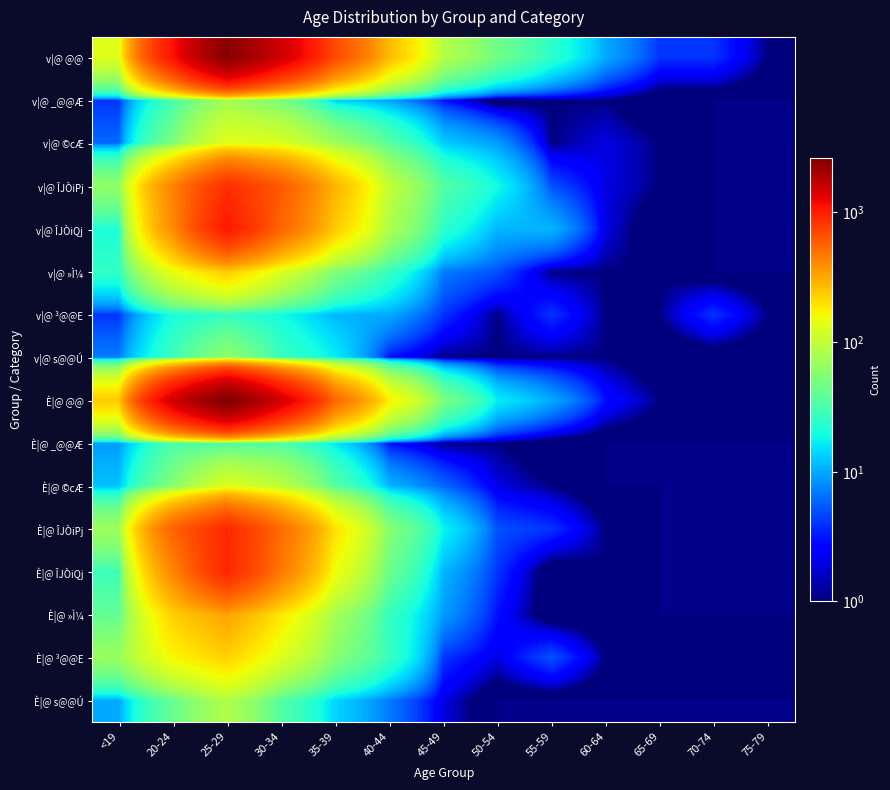

Reading right to left, list all the values displayed in this chart.

v|@ @@: 75-79=1	70-74=4	65-69=4	60-64=10	55-59=24	50-54=46	45-49=87	40-44=265	35-39=686	30-34=1501	25-29=2450	20-24=1106	<19=130
v|@ _@@Æ: 75-79=0	70-74=0	65-69=0	60-64=1	55-59=1	50-54=0	45-49=3	40-44=9	35-39=13	30-34=48	25-29=73	20-24=30	<19=4
v|@ ©cÆ: 75-79=0	70-74=0	65-69=1	60-64=2	55-59=1	50-54=9	45-49=13	40-44=36	35-39=71	30-34=124	25-29=136	20-24=51	<19=6
v|@ ÎJÒiPj: 75-79=0	70-74=0	65-69=1	60-64=2	55-59=5	50-54=19	45-49=35	40-44=99	35-39=285	30-34=607	25-29=869	20-24=432	<19=63
v|@ ÎJÒiQj: 75-79=0	70-74=0	65-69=0	60-64=2	55-59=11	50-54=11	45-49=24	40-44=82	35-39=236	30-34=550	25-29=1052	20-24=403	<19=21
v|@ »Ì¼: 75-79=0	70-74=0	65-69=1	60-64=1	55-59=1	50-54=5	45-49=7	40-44=26	35-39=53	30-34=126	25-29=233	20-24=142	<19=25
v|@ ³@@E: 75-79=1	70-74=4	65-69=1	60-64=1	55-59=4	50-54=1	45-49=4	40-44=10	35-39=11	30-34=19	25-29=25	20-24=20	<19=4
v|@ s@@Ú: 75-79=0	70-74=0	65-69=0	60-64=1	55-59=1	50-54=1	45-49=1	40-44=3	35-39=17	30-34=27	25-29=62	20-24=28	<19=7
È|@ @@: 75-79=1	70-74=1	65-69=1	60-64=3	55-59=10	50-54=17	45-49=51	40-44=175	35-39=547	30-34=1471	25-29=2641	20-24=1498	<19=238
È|@ _@@Æ: 75-79=0	70-74=0	65-69=0	60-64=0	55-59=0	50-54=1	45-49=1	40-44=3	35-39=16	30-34=32	25-29=32	20-24=32	<19=9
È|@ ©cÆ: 75-79=0	70-74=0	65-69=0	60-64=0	55-59=1	50-54=2	45-49=6	40-44=11	35-39=36	30-34=96	25-29=128	20-24=55	<19=12
È|@ ÎJÒiPj: 75-79=0	70-74=0	65-69=0	60-64=1	55-59=4	50-54=5	45-49=18	40-44=57	35-39=197	30-34=527	25-29=914	20-24=564	<19=71
È|@ ÎJÒiQj: 75-79=0	70-74=0	65-69=0	60-64=1	55-59=0	50-54=4	45-49=11	40-44=44	35-39=152	30-34=467	25-29=932	20-24=416	<19=28
È|@ »Ì¼: 75-79=0	70-74=0	65-69=0	60-64=0	55-59=0	50-54=3	45-49=9	40-44=26	35-39=75	30-34=186	25-29=328	20-24=225	<19=40
È|@ ³@@E: 75-79=1	70-74=1	65-69=1	60-64=1	55-59=5	50-54=2	45-49=4	40-44=27	35-39=57	30-34=128	25-29=222	20-24=164	<19=68
È|@ s@@Ú: 75-79=0	70-74=0	65-69=0	60-64=0	55-59=0	50-54=0	45-49=2	40-44=7	35-39=14	30-34=35	25-29=85	20-24=42	<19=10